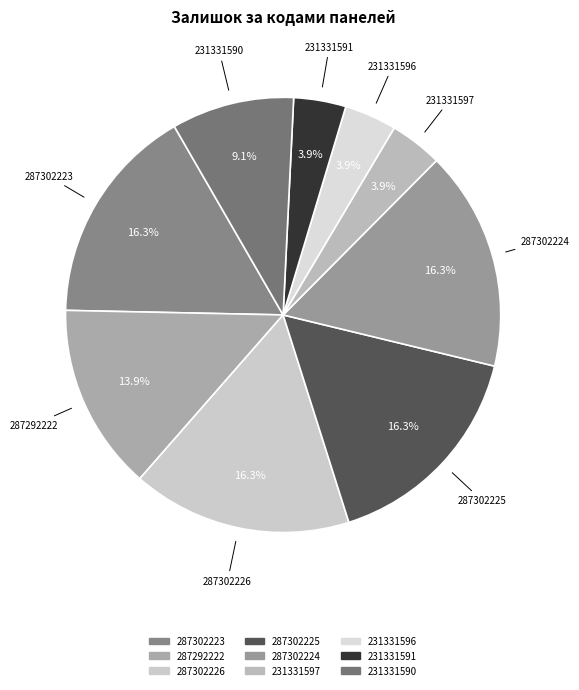

What percentage do 287302224 and 231331596 together represent?

20.2%